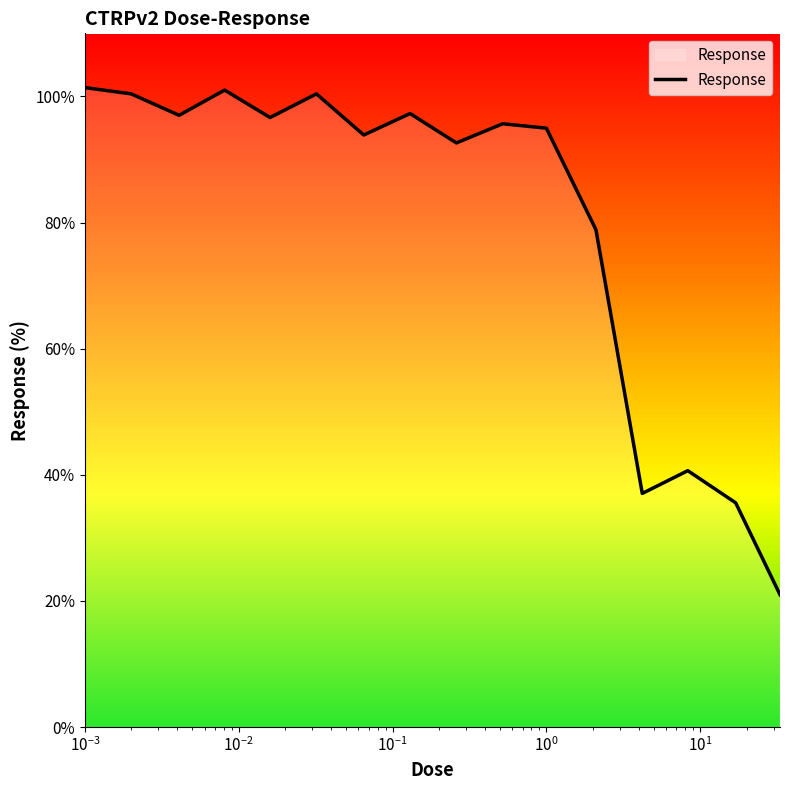

What is the difference between the maximum and minimum values?

80.4